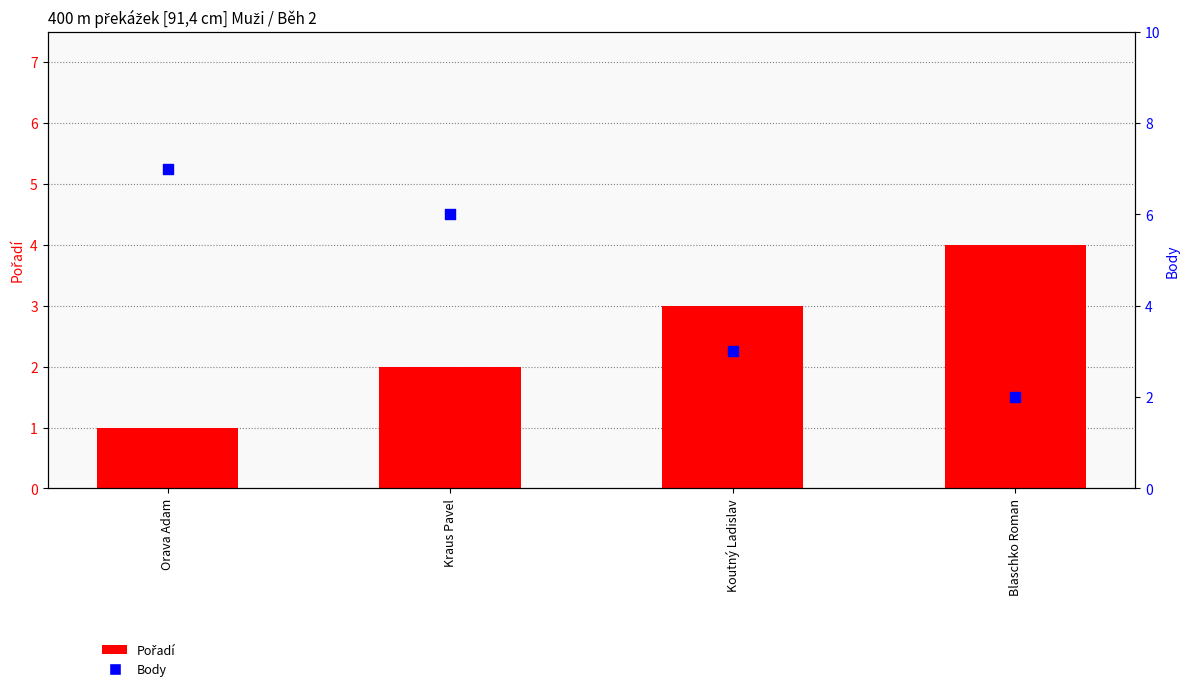

Which series contains the highest Y value?

Body